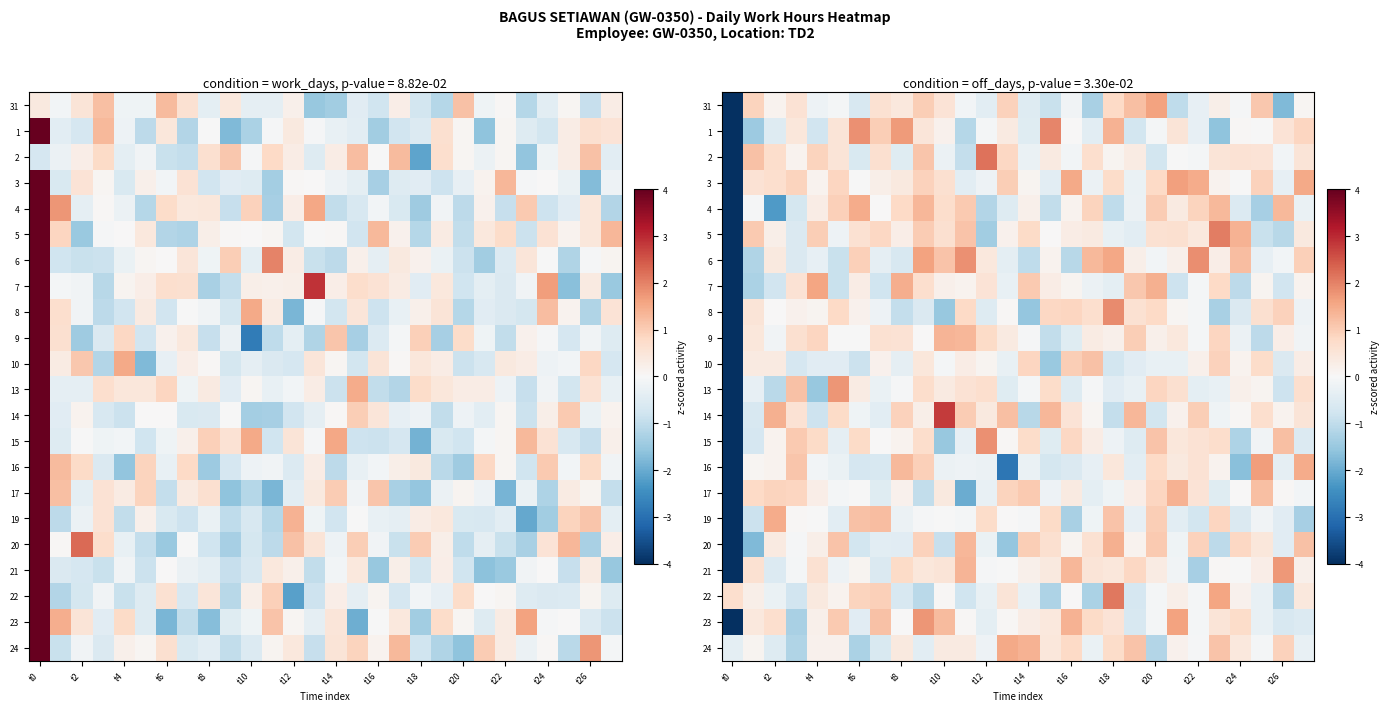

Count the number of data series in this chart.

22